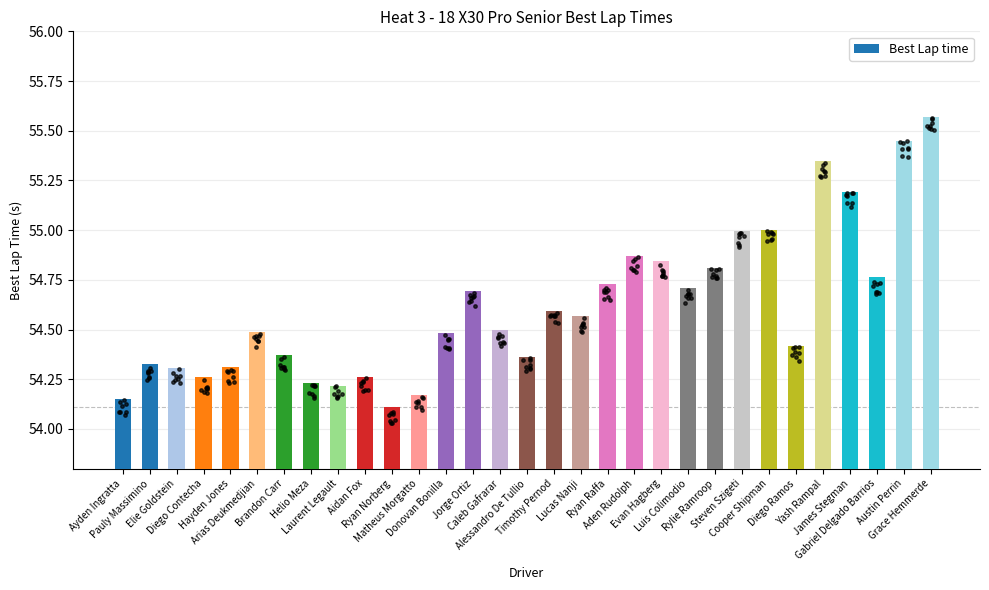

Which has a higher value, Diego Contecha or Steven Szigeti?

Steven Szigeti